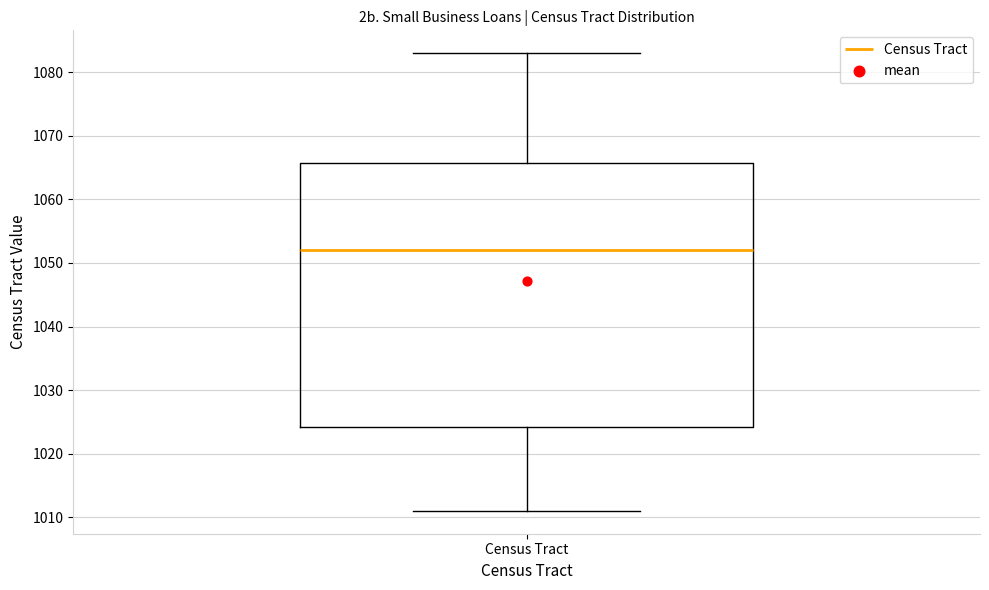

Where is the lower edge of the box for Census Tract on the y-axis? The values are not printed on the chart, so give them approximately, as read against the axis.

1024